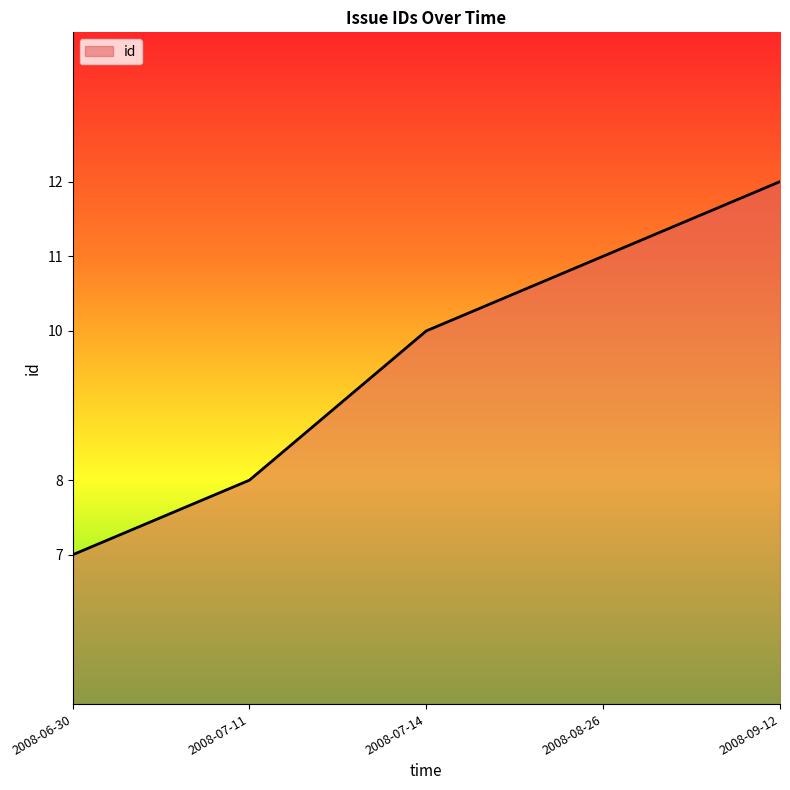

How many values are between 8 and 11?

3